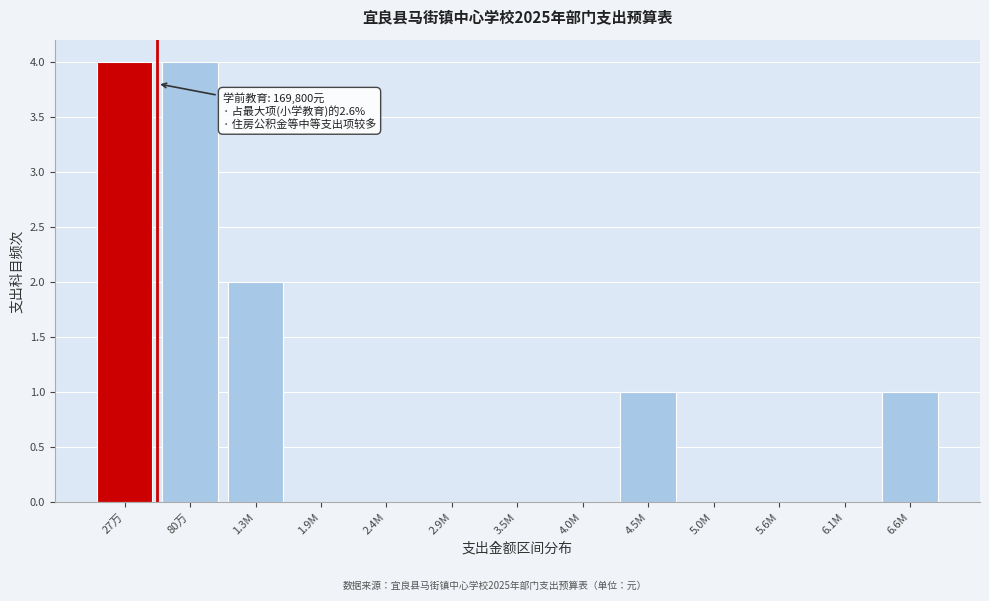

Reading left to right, what are all the values shown in this chart?

27万=4	80万=4	1.3M=2	1.9M=0	2.4M=0	2.9M=0	3.5M=0	4.0M=0	4.5M=1	5.0M=0	5.6M=0	6.1M=0	6.6M=1